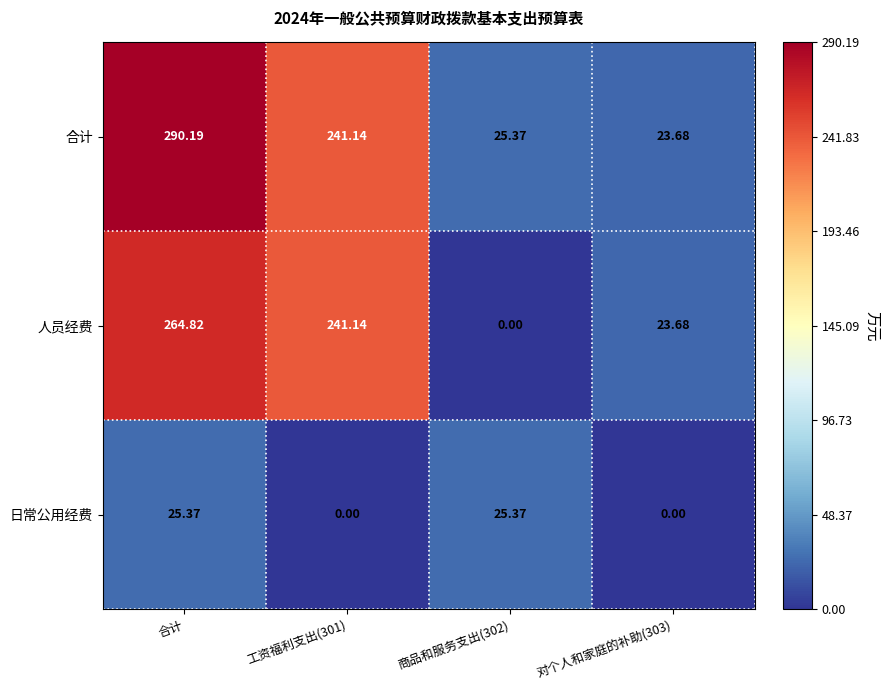

Which series has the largest range (max minus min)?

合计